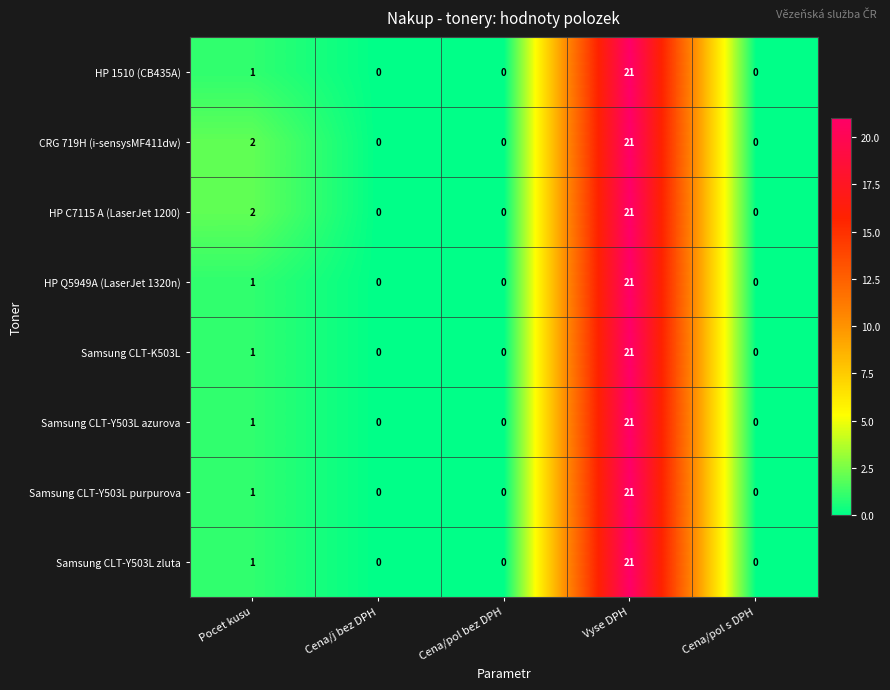

What is the average value of the CRG 719H (i-sensysMF411dw) series?

5